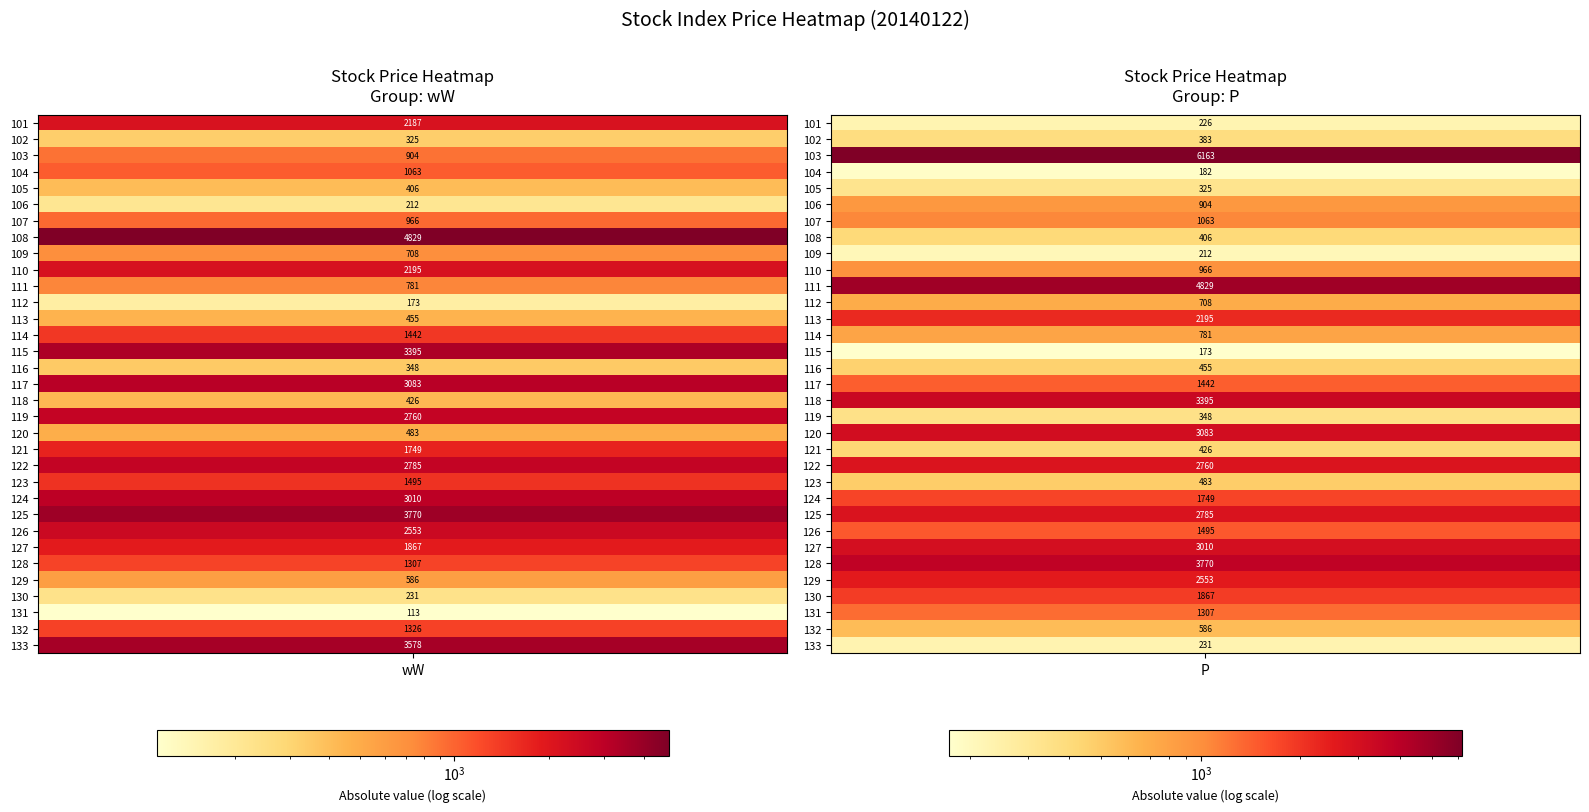

What is the maximum value for P?

6163